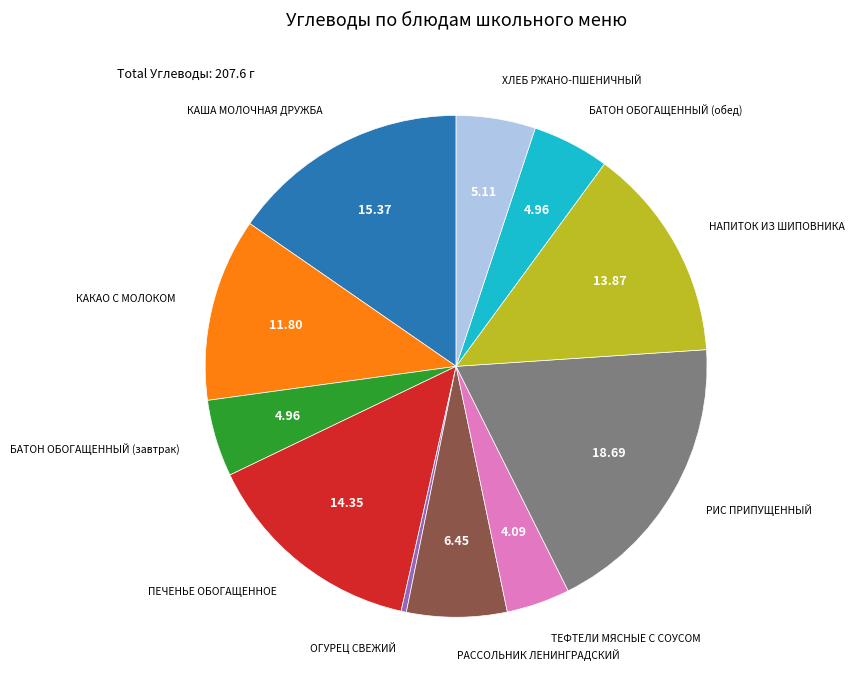

Is the sum of ПЕЧЕНЬЕ ОБОГАЩЕННОЕ and КАША МОЛОЧНАЯ ДРУЖБА greater than half?

No